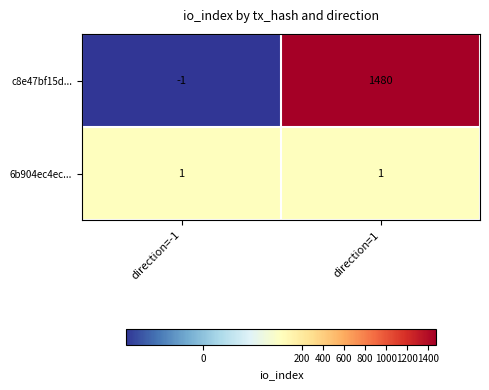

What is the difference between the highest and lowest values at direction=-1?

2